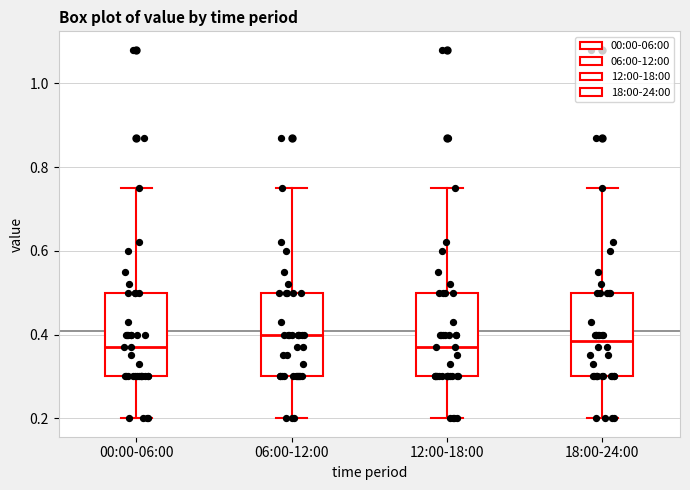

Reading left to right, read every box against the y-axis: the position of its median line, the range the box covers, and the ends of its whiskers. The values are not printed on the chart, so give them approximately, as read against the axis.

00:00-06:00: median 0.38, box 0.30 to 0.50, whiskers 0.20 to 0.76
06:00-12:00: median 0.40, box 0.30 to 0.50, whiskers 0.20 to 0.76
12:00-18:00: median 0.38, box 0.30 to 0.50, whiskers 0.20 to 0.76
18:00-24:00: median 0.38, box 0.30 to 0.50, whiskers 0.20 to 0.76